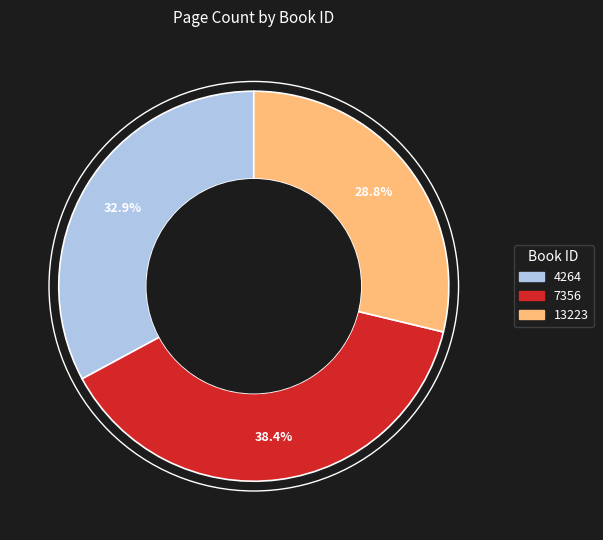

Rank the categories by value from highest to lowest.

7356, 4264, 13223